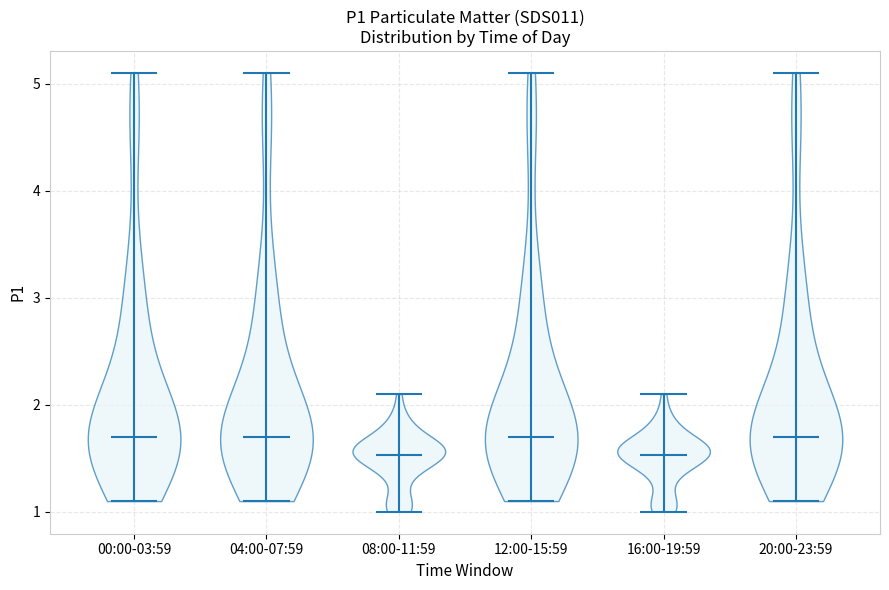

Reading left to right, read every violin against the y-axis: where its median line is, and the lowest and highest points it reaches. The values are not printed on the chart, so give them approximately, as read against the axis.

00:00-03:59: median line 1.7, lowest point 1.1, highest point 5.1
04:00-07:59: median line 1.7, lowest point 1.1, highest point 5.1
08:00-11:59: median line 1.5, lowest point 1.0, highest point 2.1
12:00-15:59: median line 1.7, lowest point 1.1, highest point 5.1
16:00-19:59: median line 1.5, lowest point 1.0, highest point 2.1
20:00-23:59: median line 1.7, lowest point 1.1, highest point 5.1